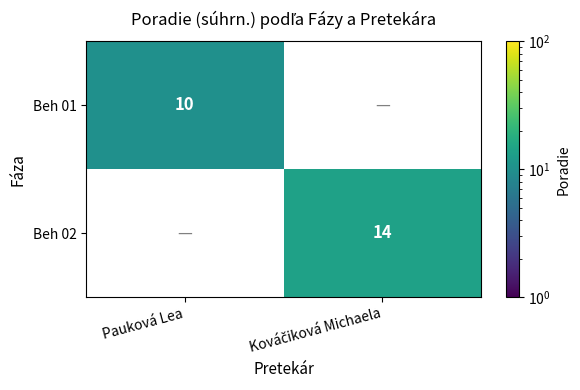

The Beh 01 series shows 10 at Pauková Lea. True or false?

True